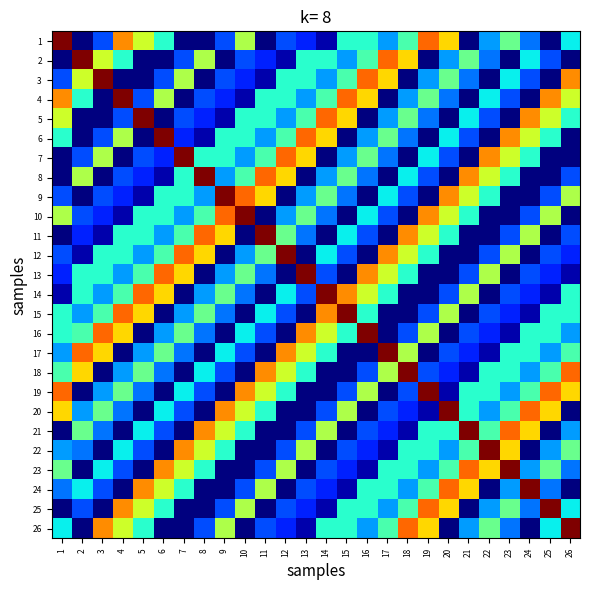

Reading right to left, transcribe all the data shown in this chart.

1: 26=9	25=0	24=6	23=12	22=7	21=0	20=17	19=20	18=11	17=7	16=10	15=10	14=1	13=4	12=5	11=0	10=14	9=5	8=0	7=0	6=10	5=15	4=19	3=5	2=0	1=25
2: 26=0	25=5	24=9	23=0	22=6	21=12	20=7	19=0	18=17	17=20	16=11	15=7	14=10	13=10	12=1	11=4	10=5	9=0	8=14	7=5	6=0	5=0	4=10	3=15	2=25	1=0
3: 26=19	25=0	24=5	23=9	22=0	21=6	20=12	19=7	18=0	17=17	16=20	15=11	14=7	13=10	12=10	11=1	10=4	9=5	8=0	7=14	6=5	5=0	4=0	3=25	2=15	1=5
4: 26=15	25=19	24=0	23=5	22=9	21=0	20=6	19=12	18=7	17=0	16=17	15=20	14=11	13=7	12=10	11=10	10=1	9=4	8=5	7=0	6=14	5=5	4=25	3=0	2=10	1=19
5: 26=10	25=15	24=19	23=0	22=5	21=9	20=0	19=6	18=12	17=7	16=0	15=17	14=20	13=11	12=7	11=10	10=10	9=1	8=4	7=5	6=0	5=25	4=5	3=0	2=0	1=15
6: 26=0	25=10	24=15	23=19	22=0	21=5	20=9	19=0	18=6	17=12	16=7	15=0	14=17	13=20	12=11	11=7	10=10	9=10	8=1	7=4	6=25	5=0	4=14	3=5	2=0	1=10
7: 26=0	25=0	24=10	23=15	22=19	21=0	20=5	19=9	18=0	17=6	16=12	15=7	14=0	13=17	12=20	11=11	10=7	9=10	8=10	7=25	6=4	5=5	4=0	3=14	2=5	1=0
8: 26=5	25=0	24=0	23=10	22=15	21=19	20=0	19=5	18=9	17=0	16=6	15=12	14=7	13=0	12=17	11=20	10=11	9=7	8=25	7=10	6=1	5=4	4=5	3=0	2=14	1=0
9: 26=14	25=5	24=0	23=0	22=10	21=15	20=19	19=0	18=5	17=9	16=0	15=6	14=12	13=7	12=0	11=17	10=20	9=25	8=7	7=10	6=10	5=1	4=4	3=5	2=0	1=5
10: 26=0	25=14	24=5	23=0	22=0	21=10	20=15	19=19	18=0	17=5	16=9	15=0	14=6	13=12	12=7	11=0	10=25	9=20	8=11	7=7	6=10	5=10	4=1	3=4	2=5	1=14
11: 26=5	25=0	24=14	23=5	22=0	21=0	20=10	19=15	18=19	17=0	16=5	15=9	14=0	13=6	12=12	11=25	10=0	9=17	8=20	7=11	6=7	5=10	4=10	3=1	2=4	1=0
12: 26=4	25=5	24=0	23=14	22=5	21=0	20=0	19=10	18=15	17=19	16=0	15=5	14=9	13=0	12=25	11=12	10=7	9=0	8=17	7=20	6=11	5=7	4=10	3=10	2=1	1=5
13: 26=1	25=4	24=5	23=0	22=14	21=5	20=0	19=0	18=10	17=15	16=19	15=0	14=5	13=25	12=0	11=6	10=12	9=7	8=0	7=17	6=20	5=11	4=7	3=10	2=10	1=4
14: 26=10	25=1	24=4	23=5	22=0	21=14	20=5	19=0	18=0	17=10	16=15	15=19	14=25	13=5	12=9	11=0	10=6	9=12	8=7	7=0	6=17	5=20	4=11	3=7	2=10	1=1
15: 26=10	25=10	24=1	23=4	22=5	21=0	20=14	19=5	18=0	17=0	16=10	15=25	14=19	13=0	12=5	11=9	10=0	9=6	8=12	7=7	6=0	5=17	4=20	3=11	2=7	1=10
16: 26=7	25=10	24=10	23=1	22=4	21=5	20=0	19=14	18=5	17=0	16=25	15=10	14=15	13=19	12=0	11=5	10=9	9=0	8=6	7=12	6=7	5=0	4=17	3=20	2=11	1=10
17: 26=11	25=7	24=10	23=10	22=1	21=4	20=5	19=0	18=14	17=25	16=0	15=0	14=10	13=15	12=19	11=0	10=5	9=9	8=0	7=6	6=12	5=7	4=0	3=17	2=20	1=7
18: 26=20	25=11	24=7	23=10	22=10	21=1	20=4	19=5	18=25	17=14	16=5	15=0	14=0	13=10	12=15	11=19	10=0	9=5	8=9	7=0	6=6	5=12	4=7	3=0	2=17	1=11
19: 26=17	25=20	24=11	23=7	22=10	21=10	20=1	19=25	18=5	17=0	16=14	15=5	14=0	13=0	12=10	11=15	10=19	9=0	8=5	7=9	6=0	5=6	4=12	3=7	2=0	1=20
20: 26=0	25=17	24=20	23=11	22=7	21=10	20=25	19=1	18=4	17=5	16=0	15=14	14=5	13=0	12=0	11=10	10=15	9=19	8=0	7=5	6=9	5=0	4=6	3=12	2=7	1=17
21: 26=7	25=0	24=17	23=20	22=11	21=25	20=10	19=10	18=1	17=4	16=5	15=0	14=14	13=5	12=0	11=0	10=10	9=15	8=19	7=0	6=5	5=9	4=0	3=6	2=12	1=0
22: 26=12	25=7	24=0	23=17	22=25	21=11	20=7	19=10	18=10	17=1	16=4	15=5	14=0	13=14	12=5	11=0	10=0	9=10	8=15	7=19	6=0	5=5	4=9	3=0	2=6	1=7
23: 26=6	25=12	24=7	23=25	22=17	21=20	20=11	19=7	18=10	17=10	16=1	15=4	14=5	13=0	12=14	11=5	10=0	9=0	8=10	7=15	6=19	5=0	4=5	3=9	2=0	1=12
24: 26=0	25=6	24=25	23=7	22=0	21=17	20=20	19=11	18=7	17=10	16=10	15=1	14=4	13=5	12=0	11=14	10=5	9=0	8=0	7=10	6=15	5=19	4=0	3=5	2=9	1=6
25: 26=9	25=25	24=6	23=12	22=7	21=0	20=17	19=20	18=11	17=7	16=10	15=10	14=1	13=4	12=5	11=0	10=14	9=5	8=0	7=0	6=10	5=15	4=19	3=0	2=5	1=0
26: 26=25	25=9	24=0	23=6	22=12	21=7	20=0	19=17	18=20	17=11	16=7	15=10	14=10	13=1	12=4	11=5	10=0	9=14	8=5	7=0	6=0	5=10	4=15	3=19	2=0	1=9